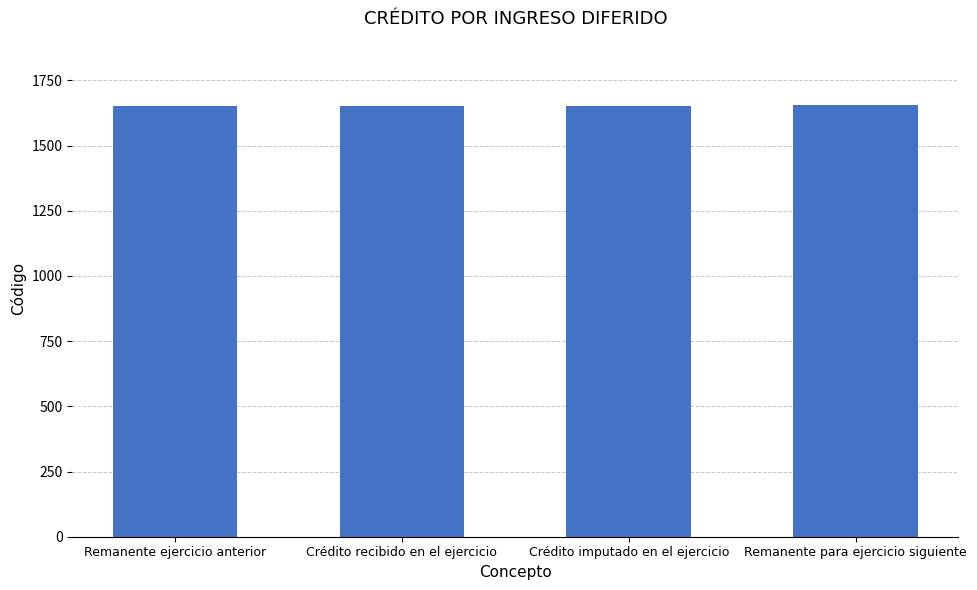

What is the greatest value displayed?

1654